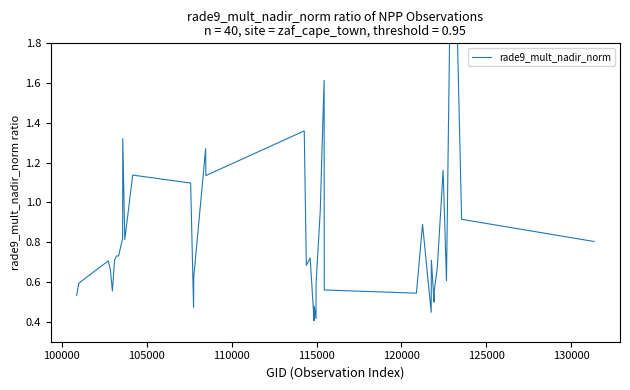

What is the greatest value displayed?

2.9